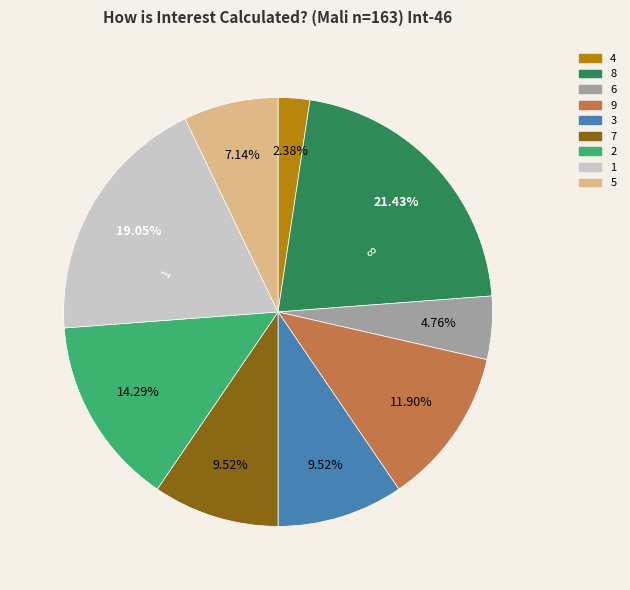

Is there a majority slice in this chart?

No